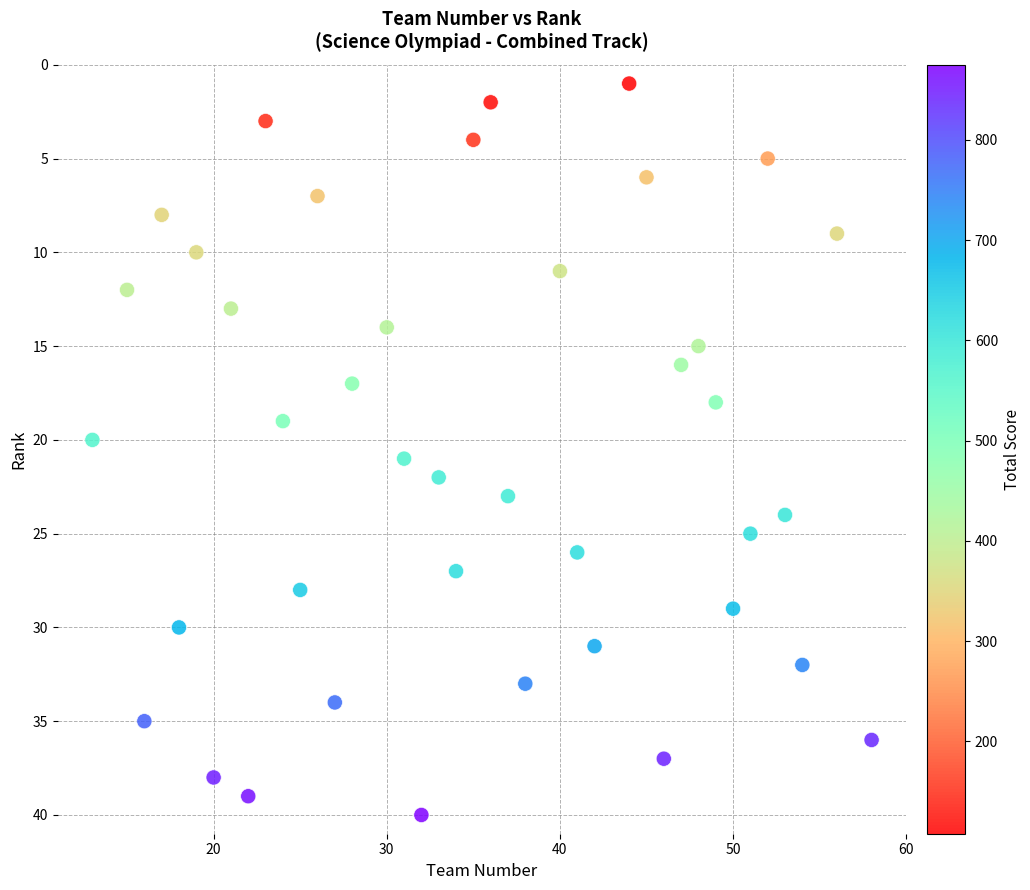

What is the range of X values (max minus min)?

45